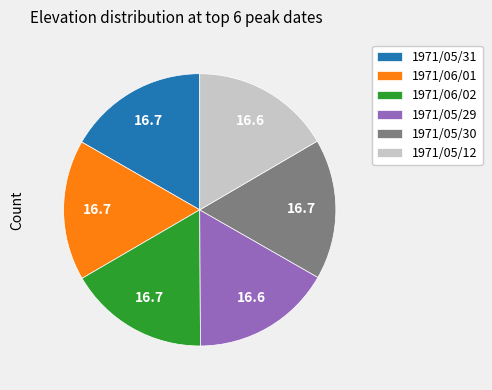

Combined, do 1971/06/02 and 1971/05/12 account for over 50%?

No